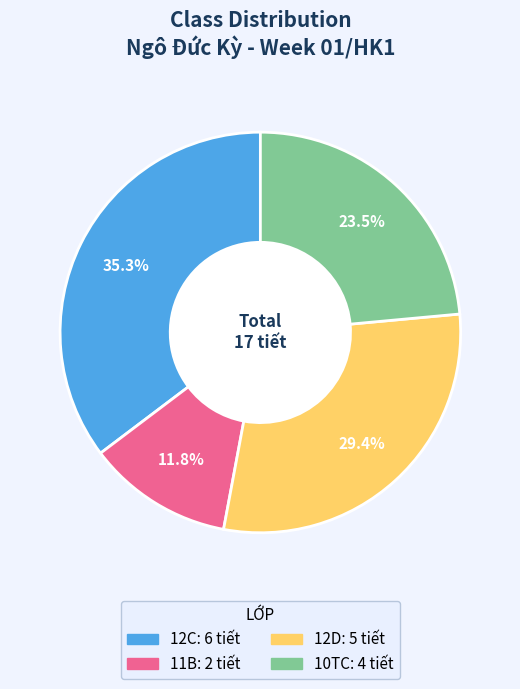

How many segments does this pie chart have?

4